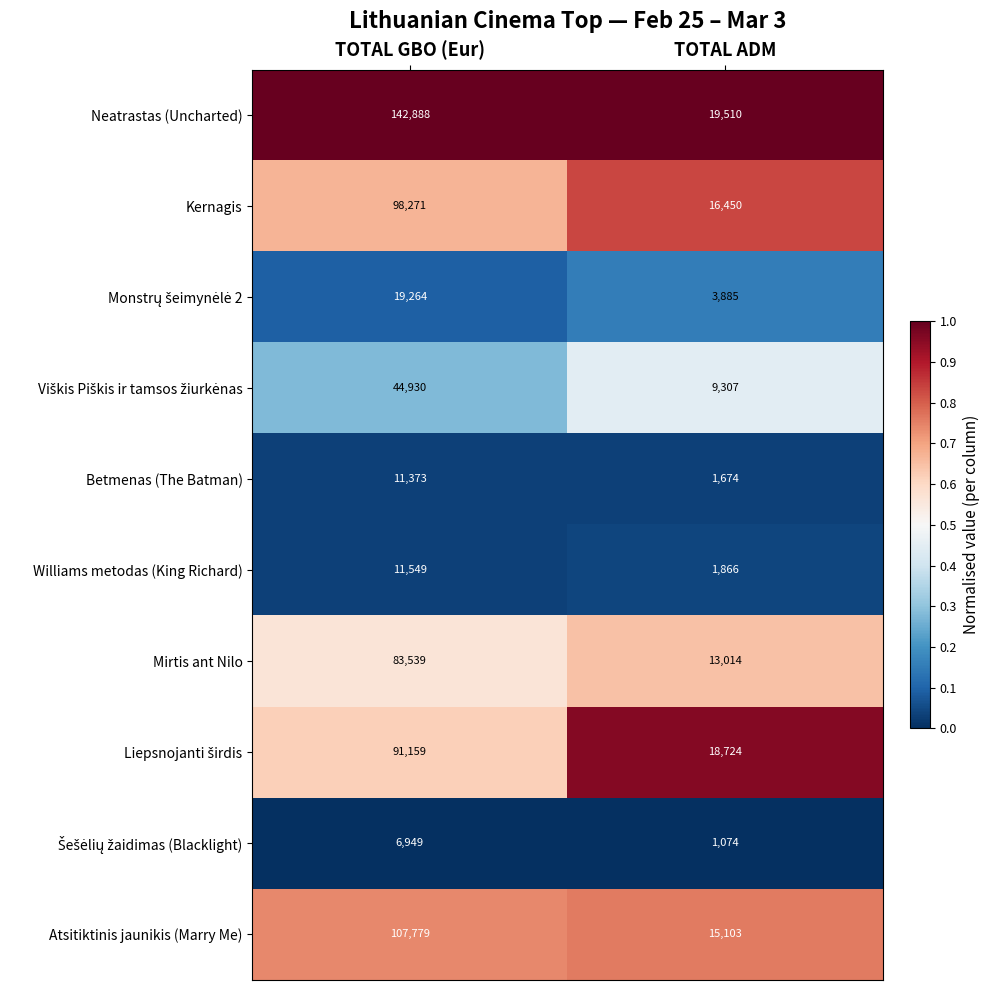

Which series has the largest total across all categories?

Neatrastas (Uncharted)